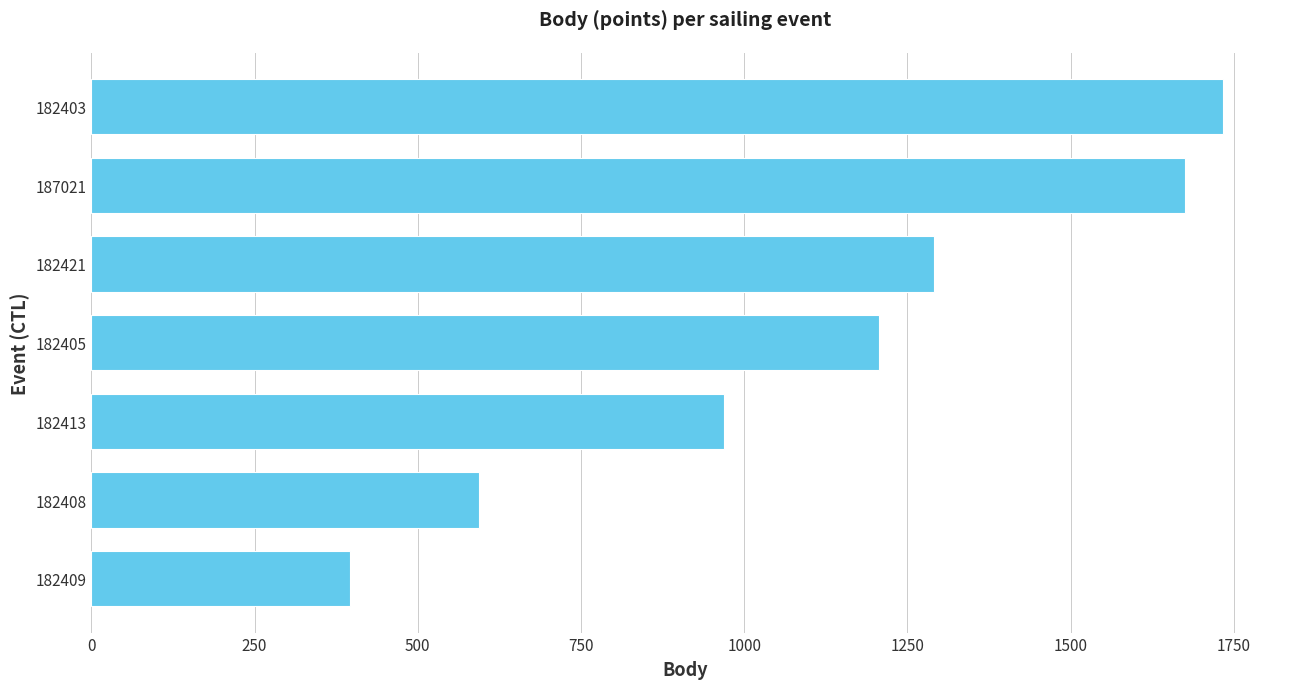

Between 182403 and 182421, which is larger?

182403